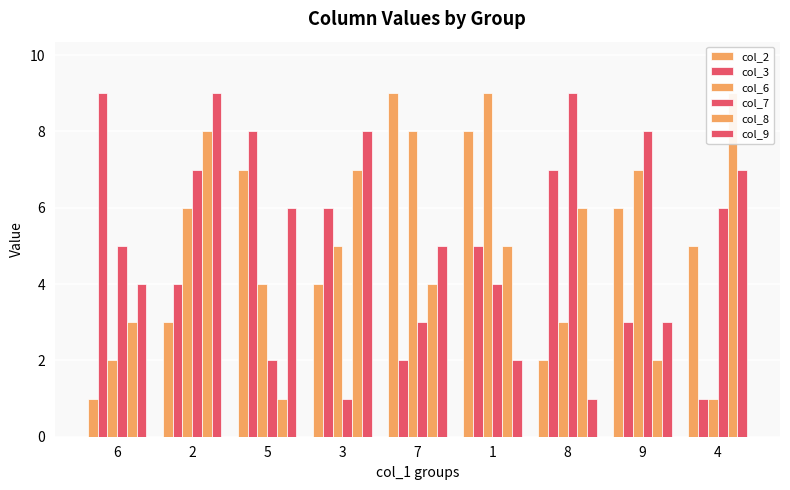

True or false: col_9 has a value of 7 at 4.

True